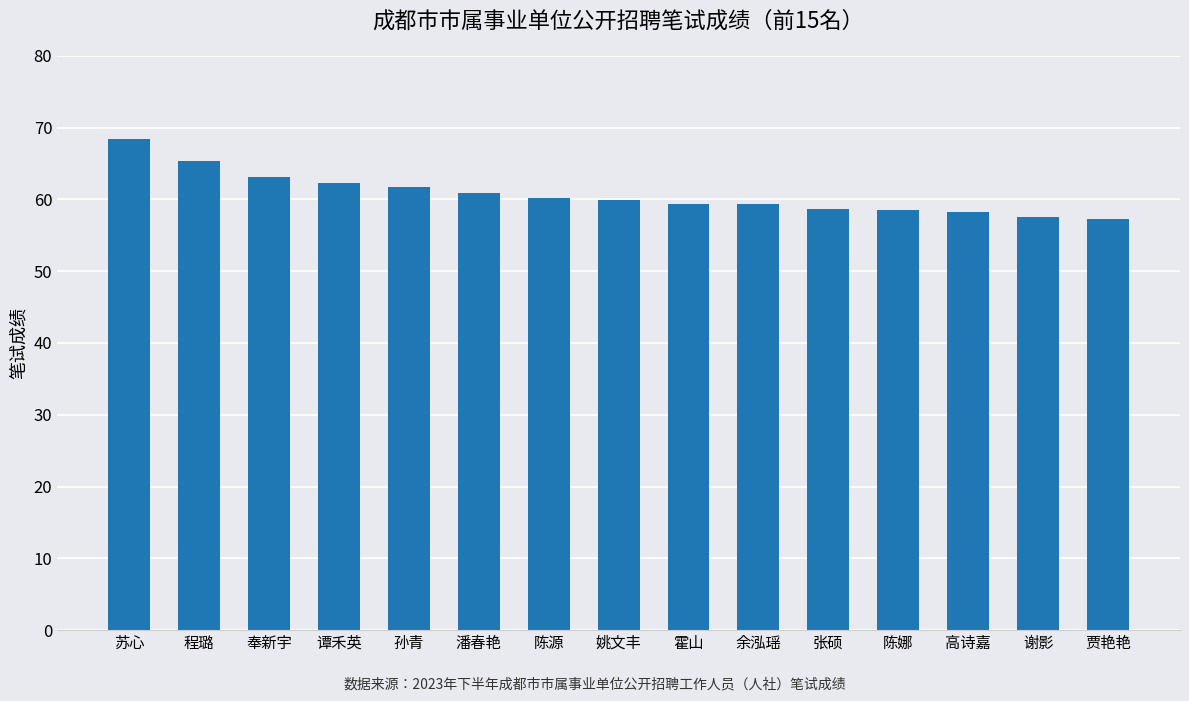

What is the difference between the maximum and minimum values?

11.1